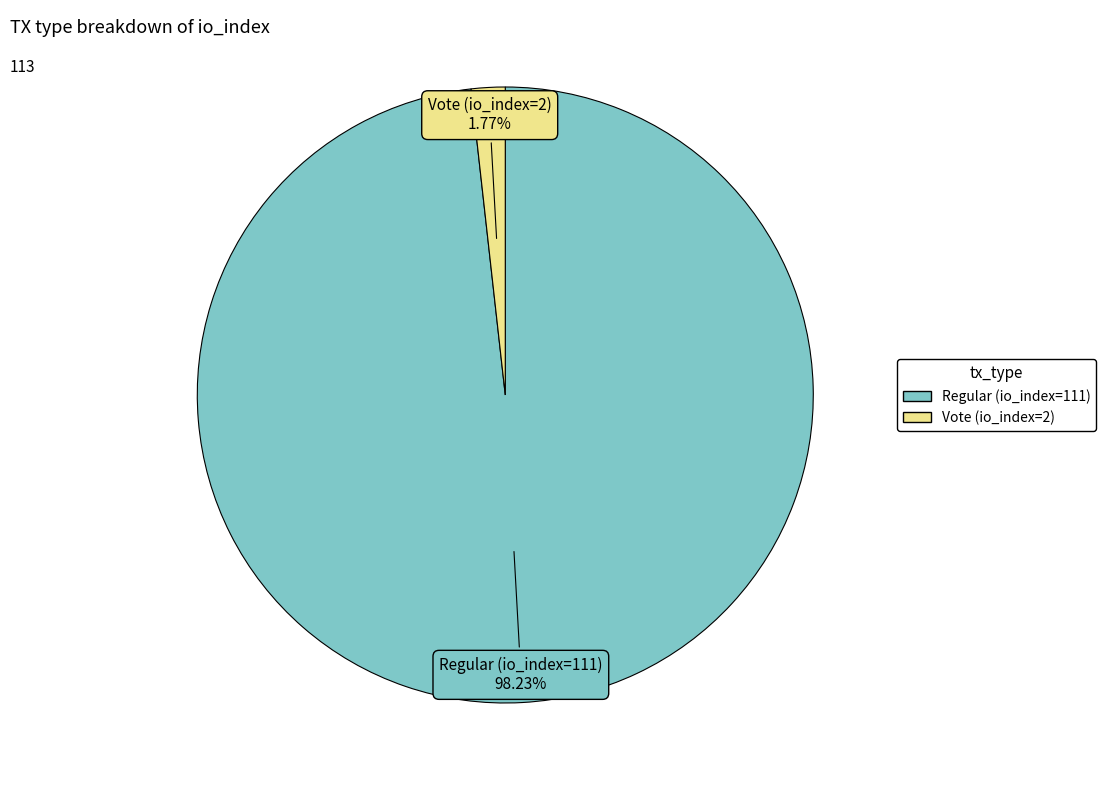

Is it true that Vote (io_index=2) is 2% of the pie?

True